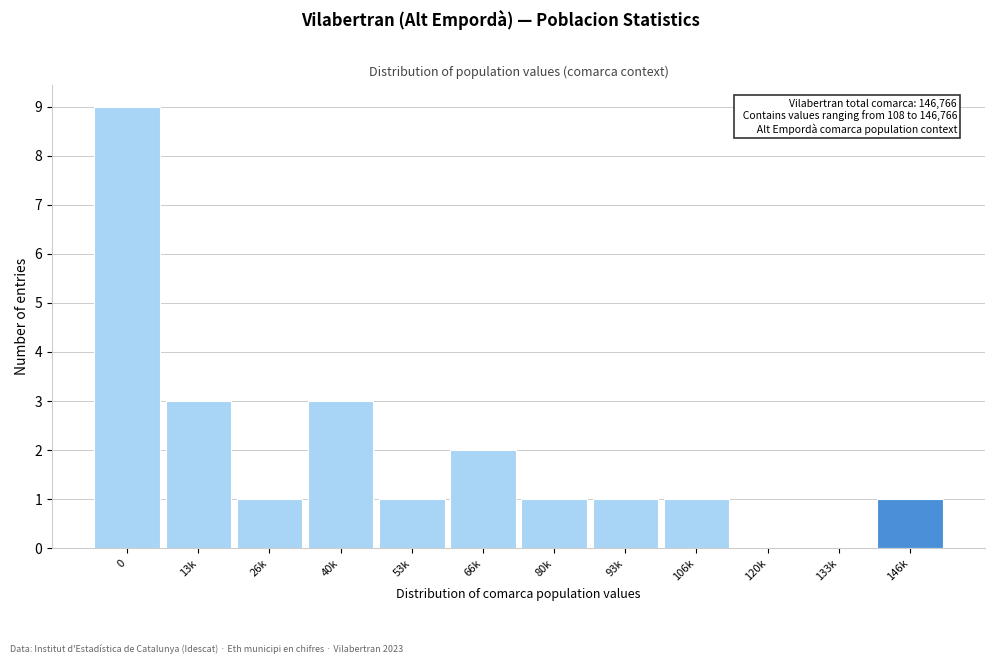

Reading left to right, what are all the values shown in this chart?

0=9	13k=3	26k=1	40k=3	53k=1	66k=2	80k=1	93k=1	106k=1	120k=0	133k=0	146k=1